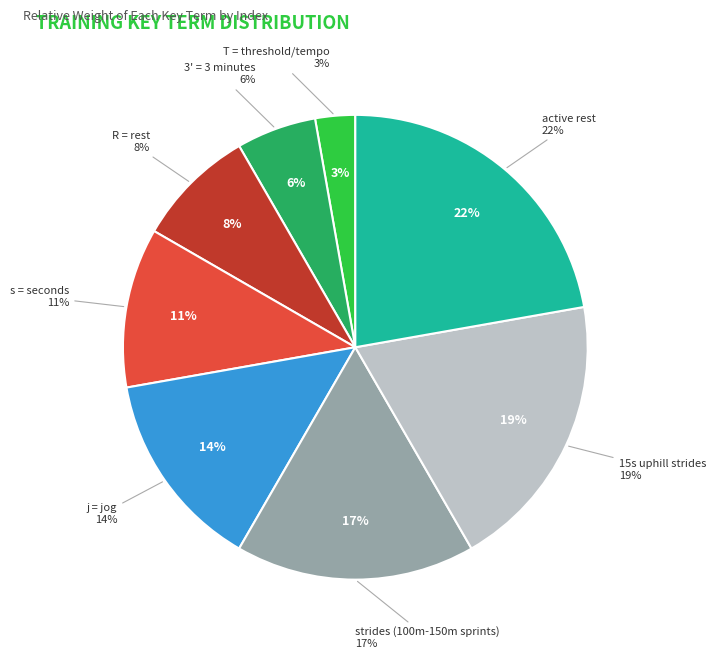

Which has a higher value, strides (100m-150m sprints) or s = seconds?

strides (100m-150m sprints)